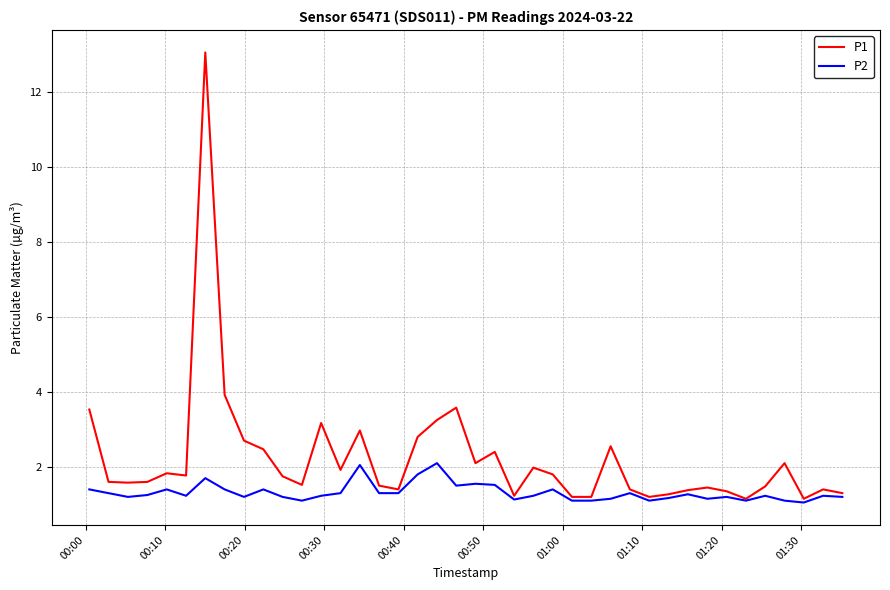

What is the highest value of the P2 series?

2.1